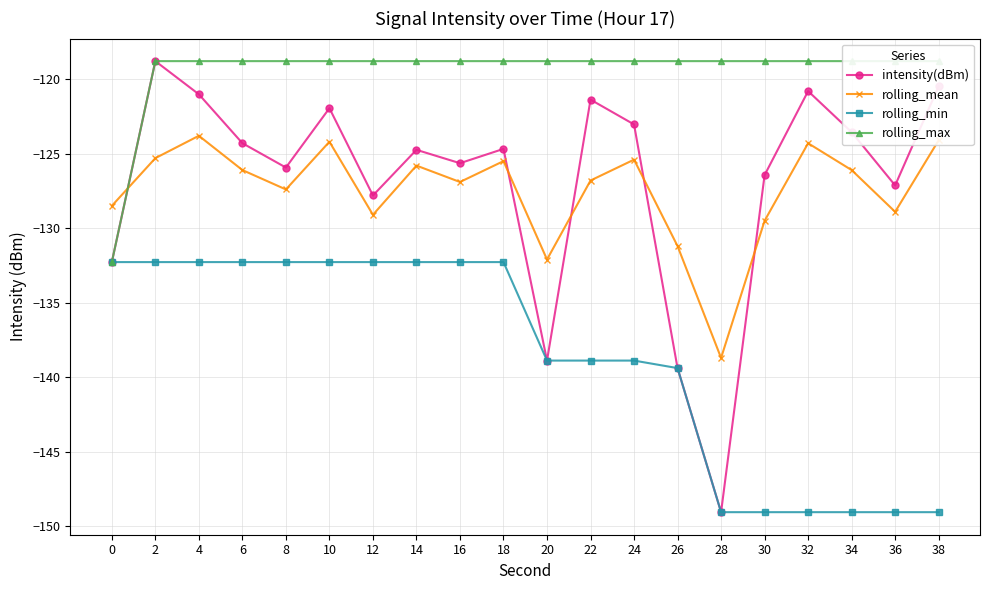

At how many categories does at least one series exceed -132?

20